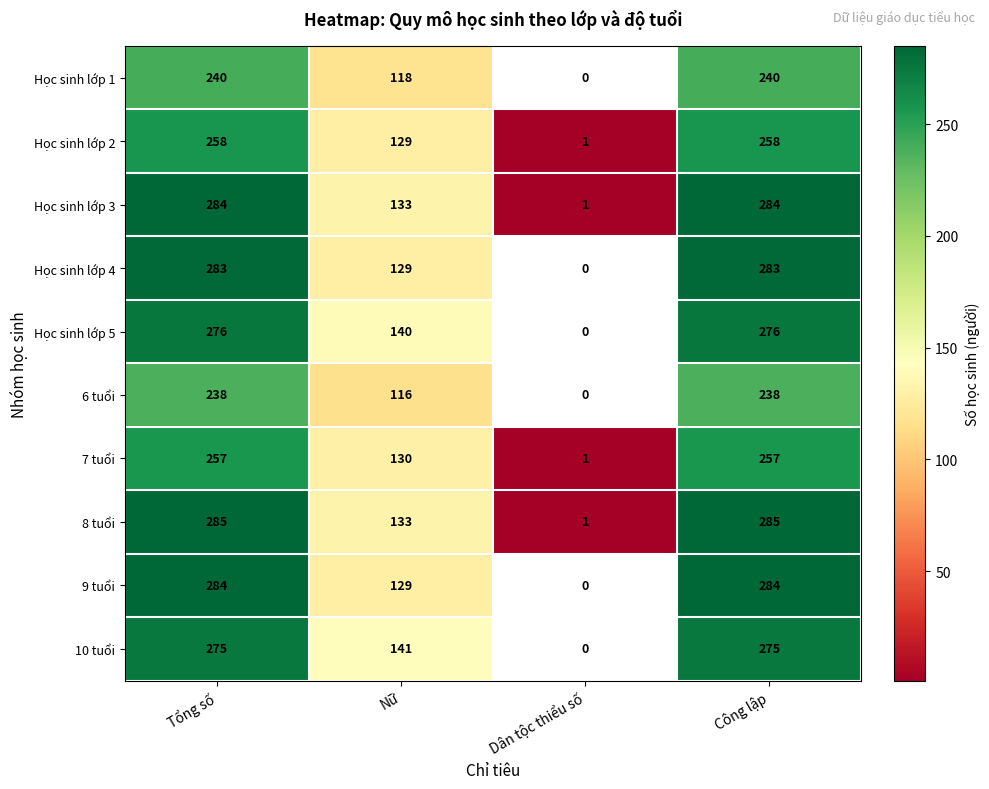

The 9 tuổi series shows 82.6 at Nữ. True or false?

False